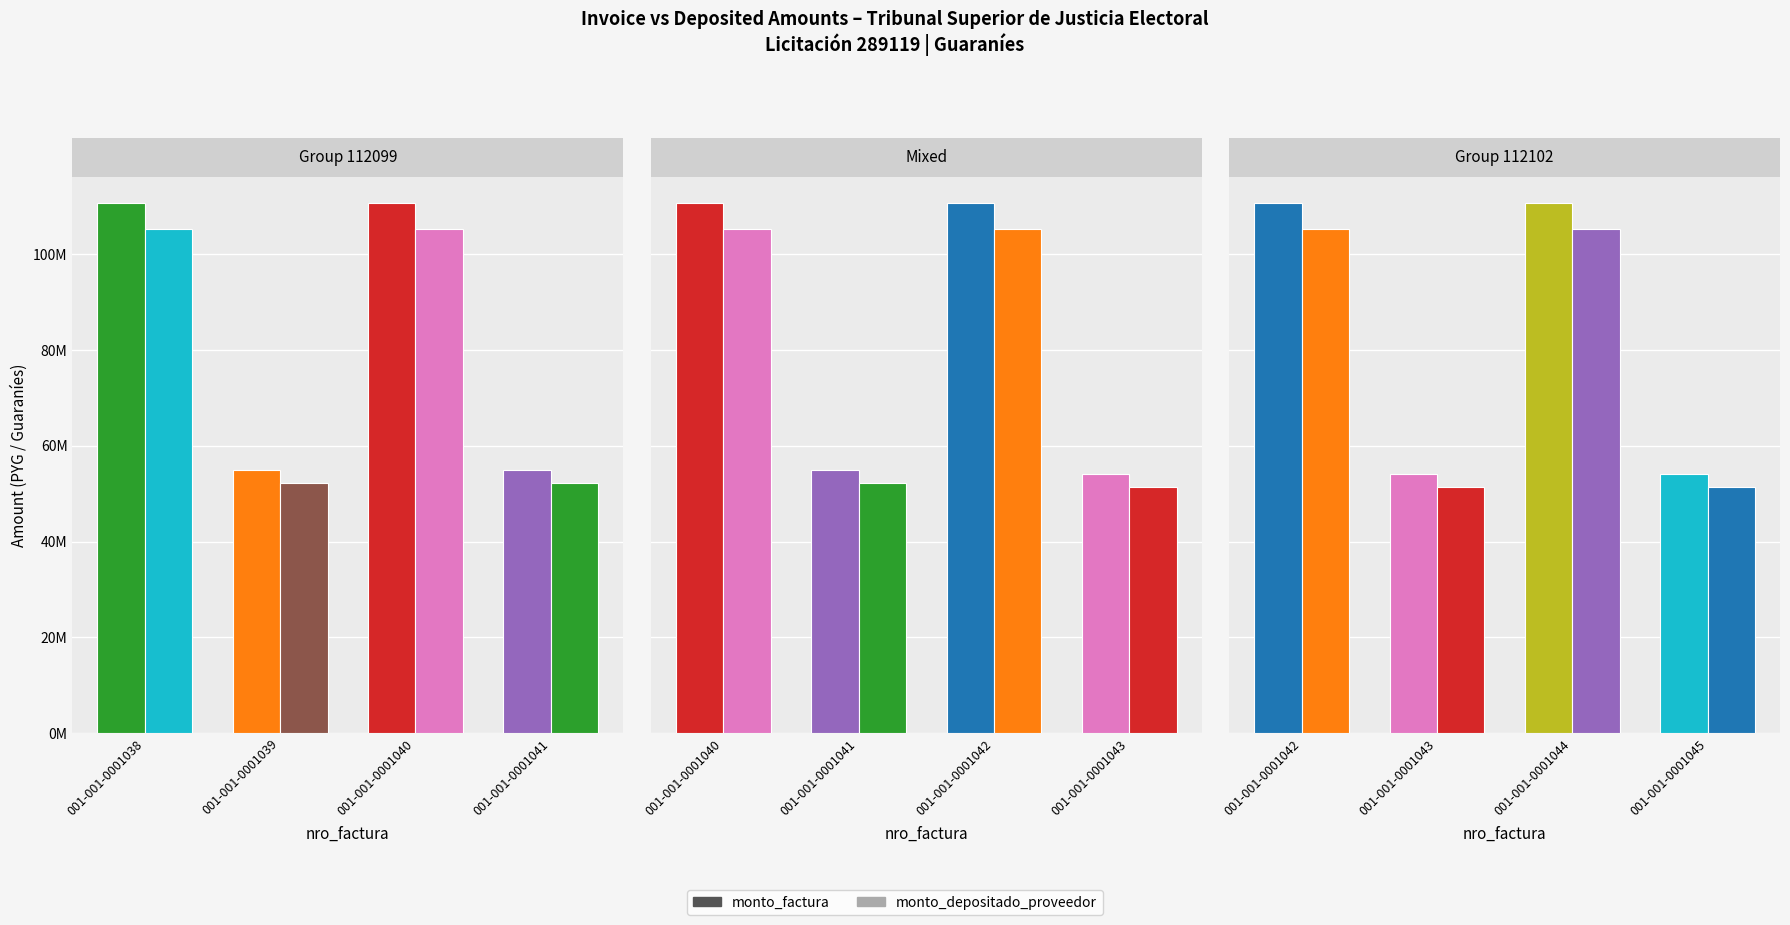

Which category has the highest value in the monto_factura series?

001-001-0001038